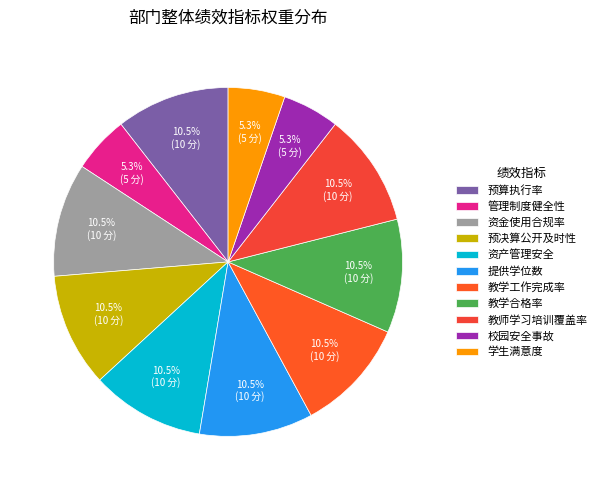

What is the largest slice in the pie chart?

预算执行率